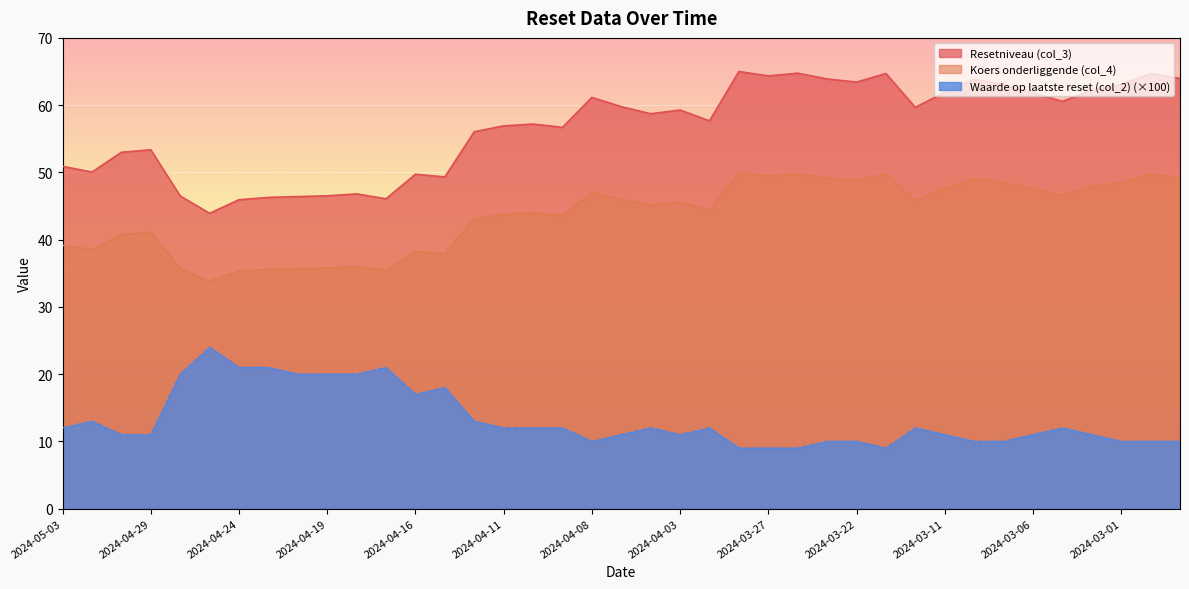

Which category has the highest value in the Resetniveau (col_3) series?

2024-03-28